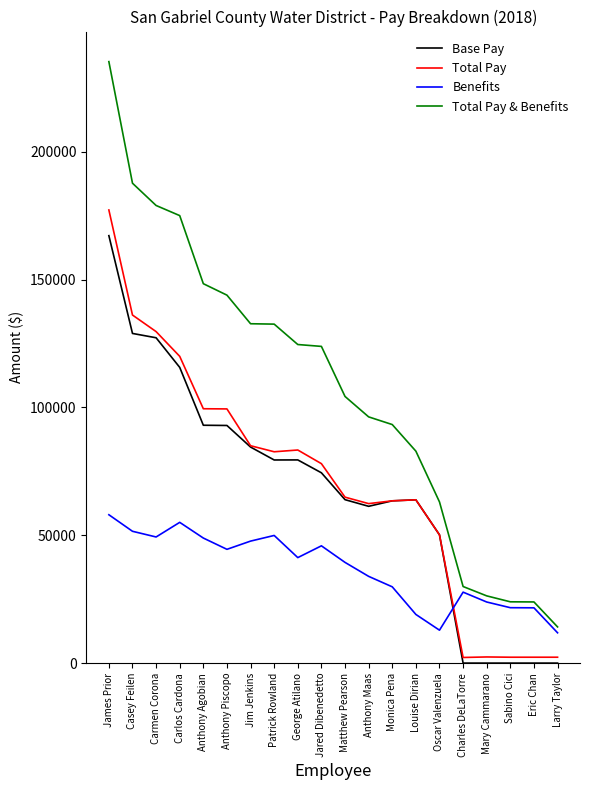

Does the chart have visible grid lines?

No